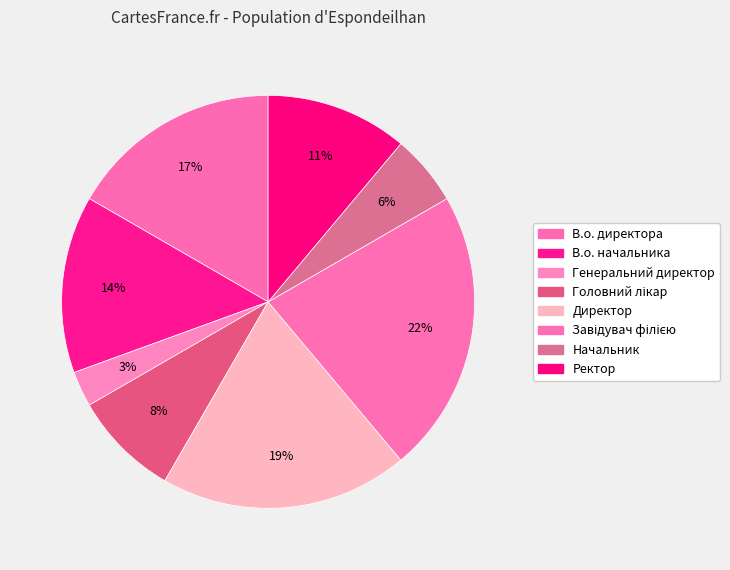

To the nearest percent, what percentage of the pie is В.о. начальника?

14%